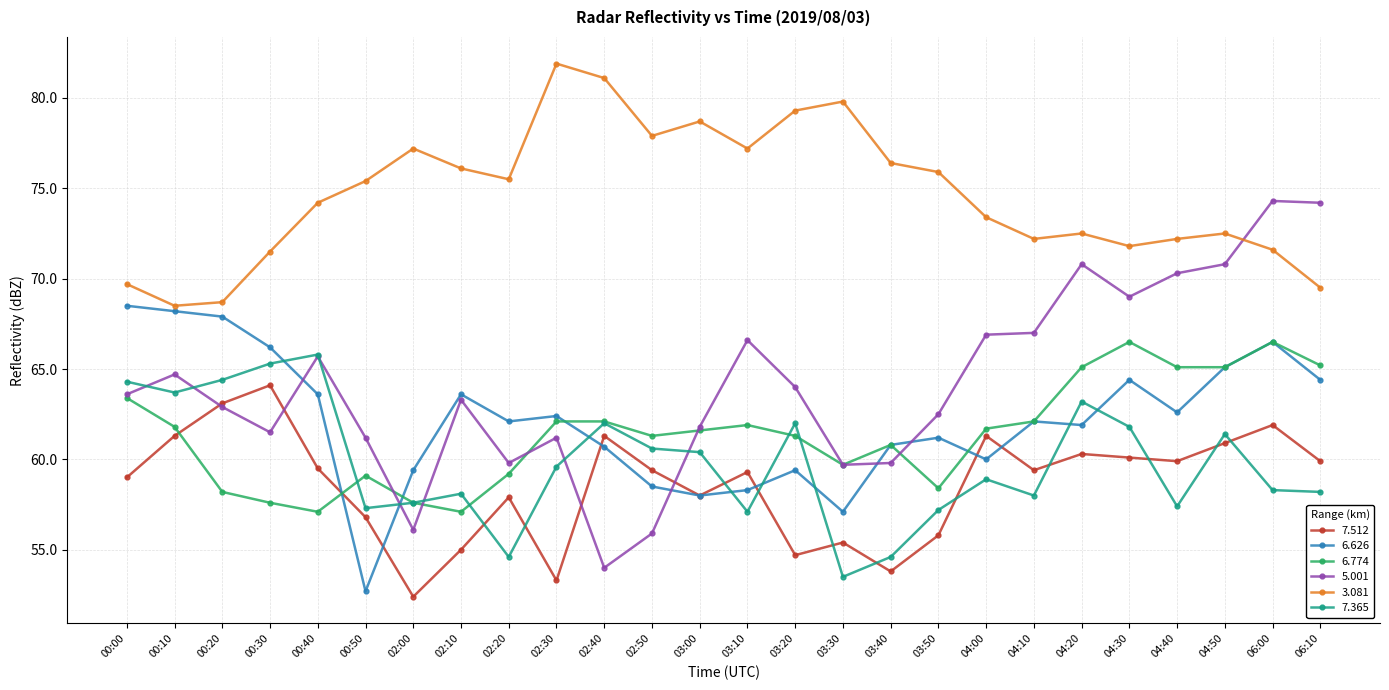

True or false: 5.001 has a value of 17.8 at 00:10.

False